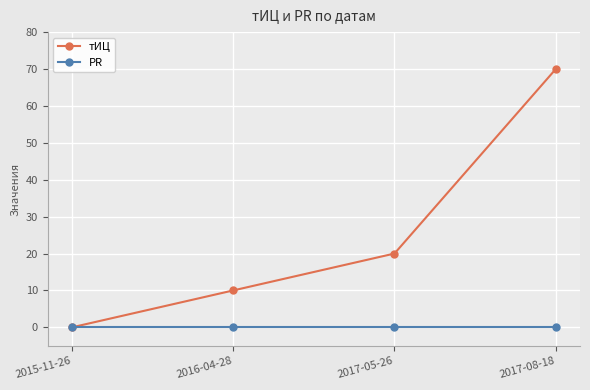

Reading right to left, transcribe all the data shown in this chart.

тИЦ: 70	20	10	0
PR: 0	0	0	0